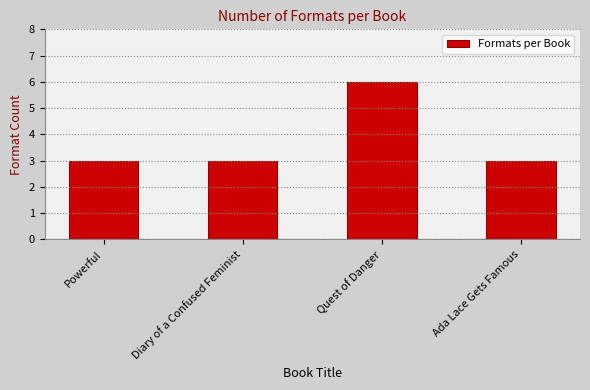

What is the change in value from Diary of a Confused Feminist to Quest of Danger?

+3